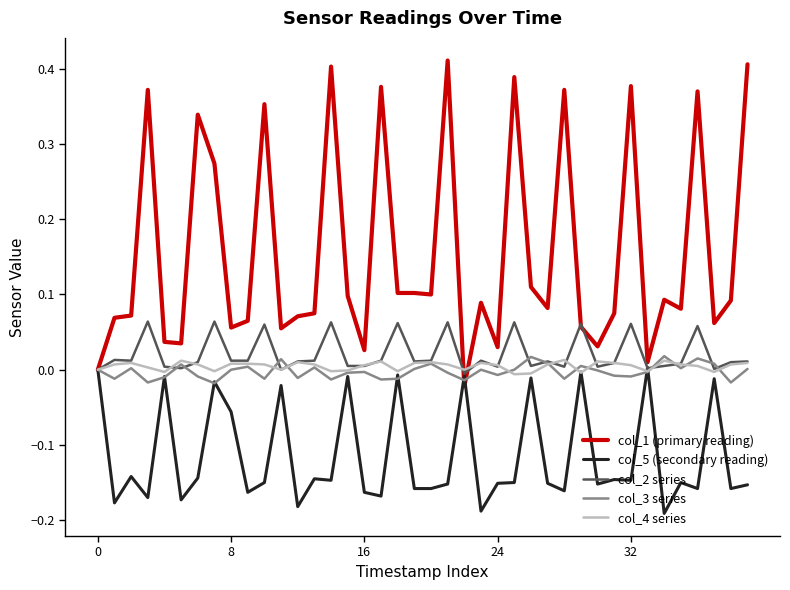

How many interior local peaks does the col_3 series series have?

12